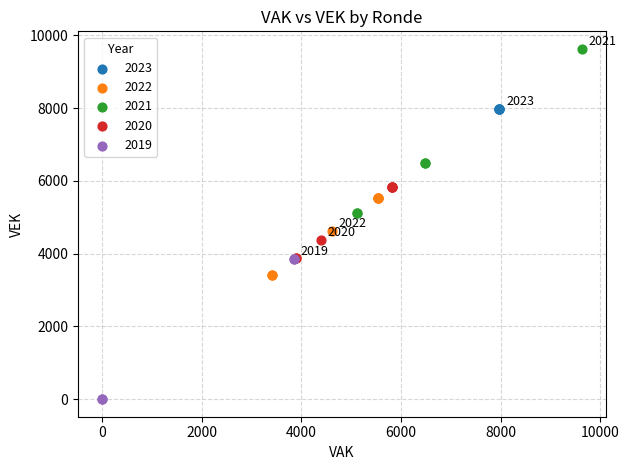

Which series contains the highest Y value?

2021